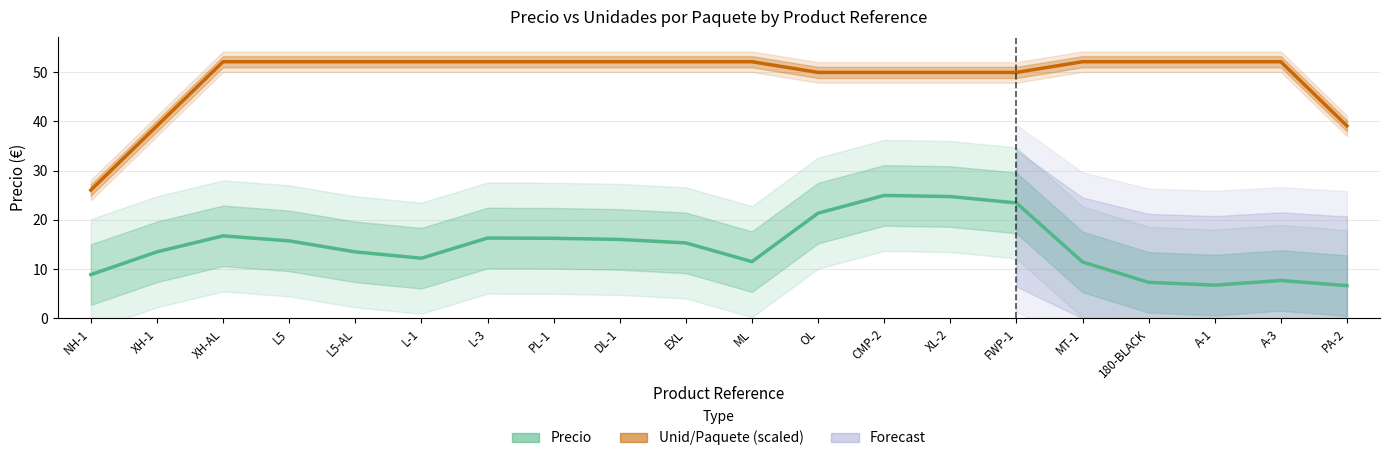

Reading right to left, list all the values displayed in this chart.

Precio: PA-2=6.7	A-3=7.7	A-1=6.8	180-BLACK=7.3	MT-1=11.5	FWP-1=23.4	XL-2=24.7	CMP-2=25.0	OL=21.4	ML=11.5	EXL=15.3	DL-1=16.0	PL-1=16.3	L-3=16.3	L-1=12.2	L5-AL=13.5	L5=15.7	XH-AL=16.7	XH-1=13.5	NH-1=8.9
Unid/Paquete (scaled): PA-2=39.1	A-3=52.1	A-1=52.1	180-BLACK=52.1	MT-1=52.1	FWP-1=49.9	XL-2=49.9	CMP-2=49.9	OL=49.9	ML=52.1	EXL=52.1	DL-1=52.1	PL-1=52.1	L-3=52.1	L-1=52.1	L5-AL=52.1	L5=52.1	XH-AL=52.1	XH-1=39.1	NH-1=26.0